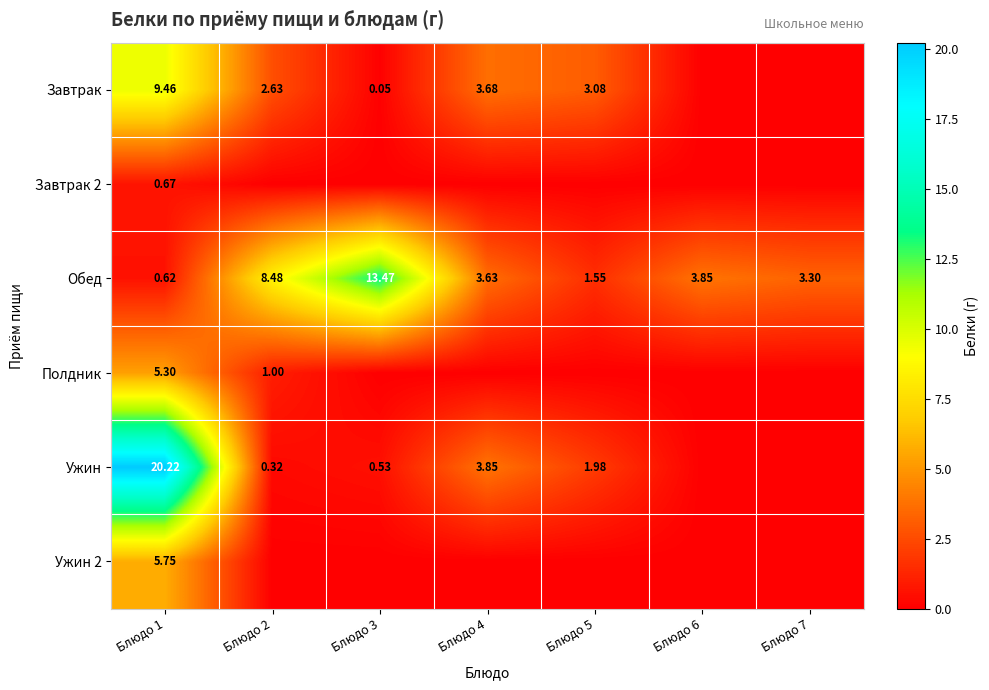

How many values in the Обед series are below 3?

2